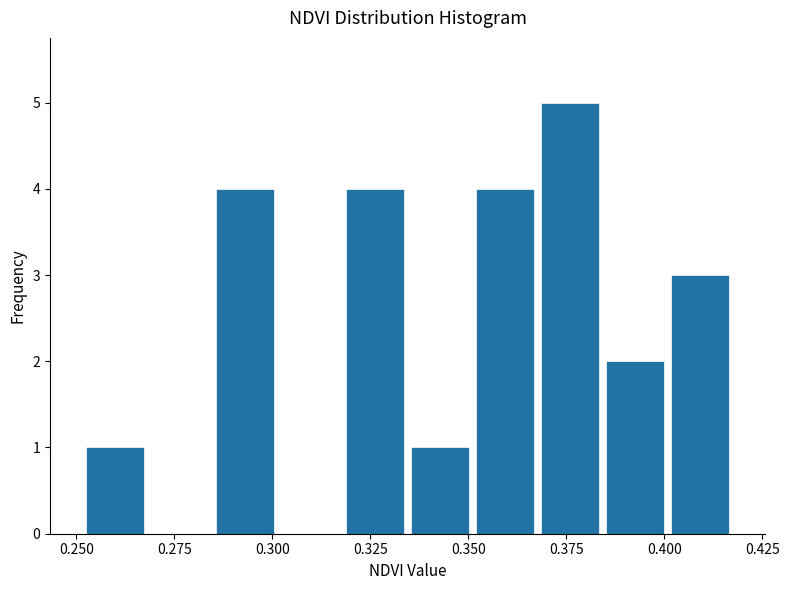

Around what value on the x-axis is the tallest bar? Give the approximate position of its centre, as read against the axis.

0.375